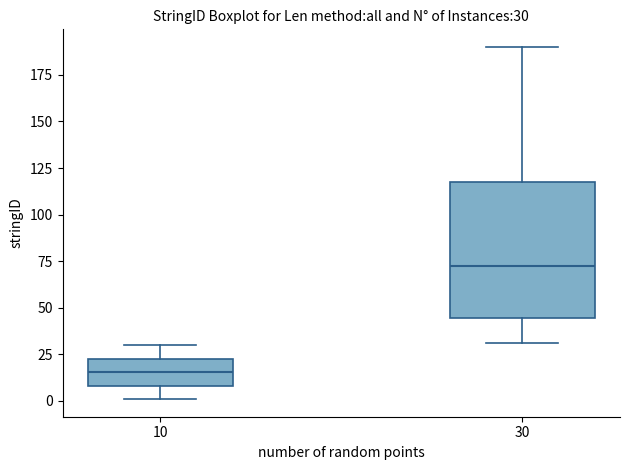

Comparing the boxes themselves (not the whiskers), which one is the tallest?

30